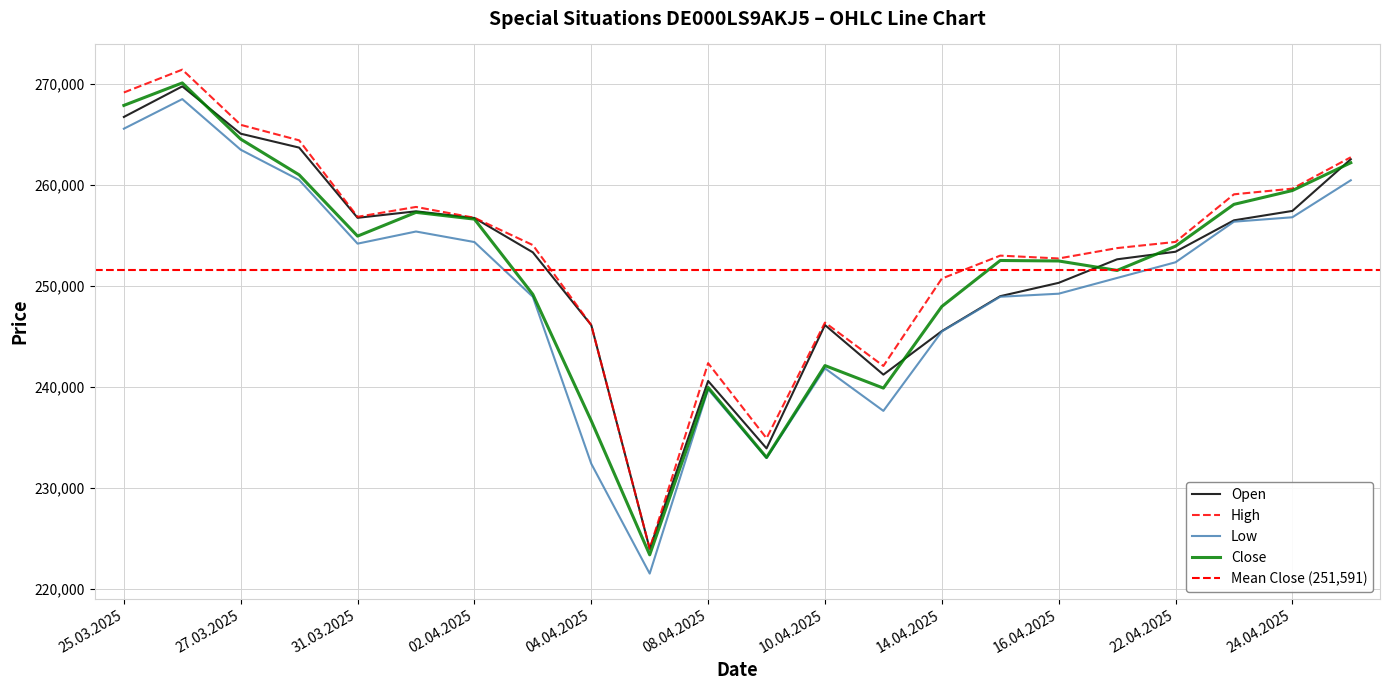

What is the value of the Low point at the 9th from the left?

232404